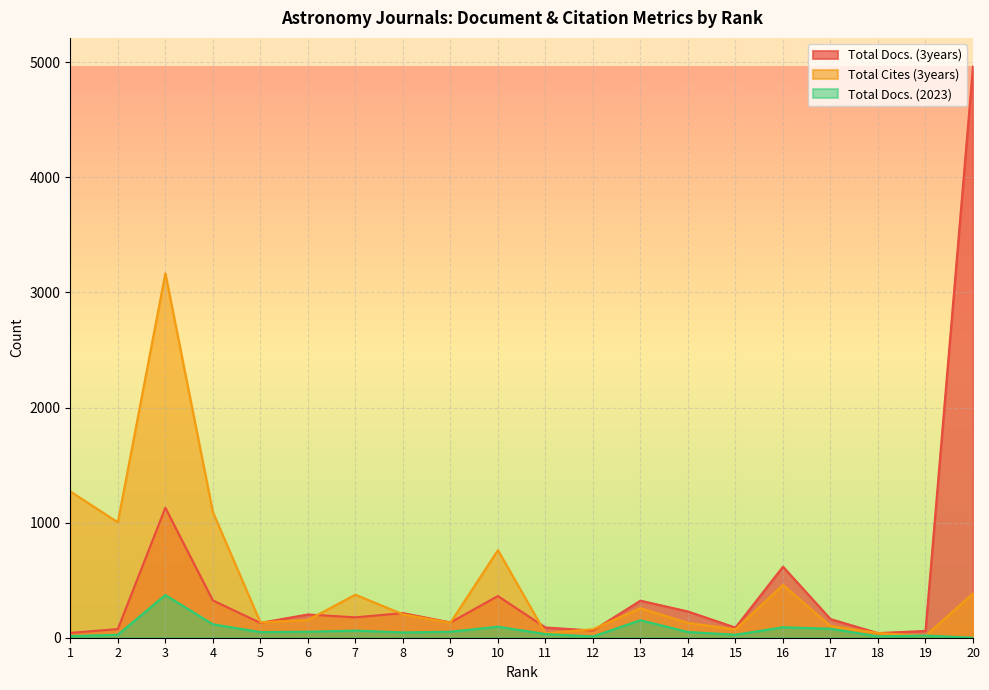

Is the value of Total Docs. (2023) at 15 greater than the value of Total Docs. (3years) at 8?

No